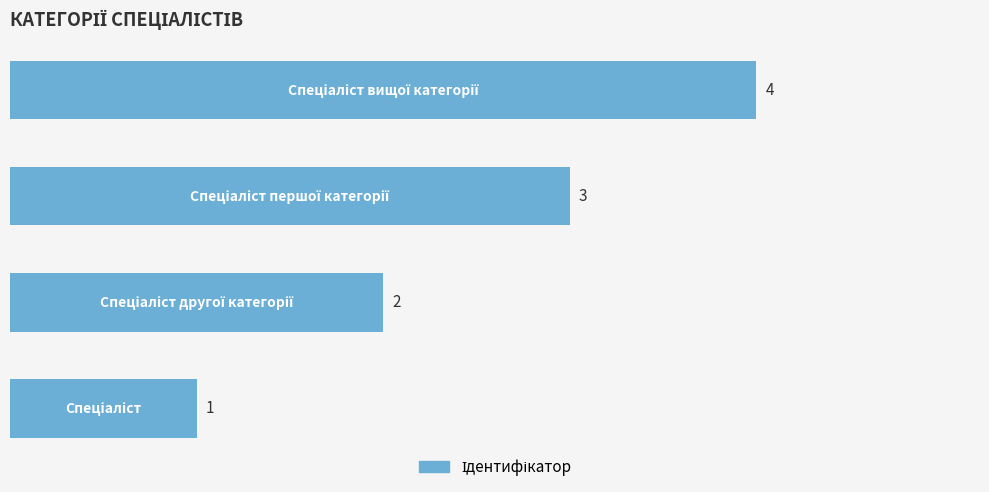

How many values are between 2 and 4?

3